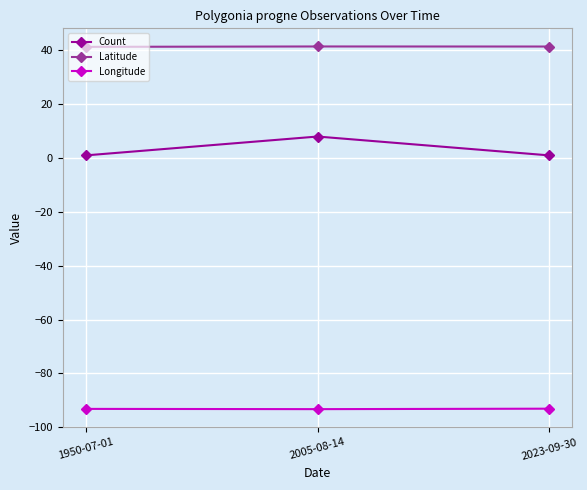

At 2005-08-14, list the series in order from smallest to largest.

Longitude, Count, Latitude